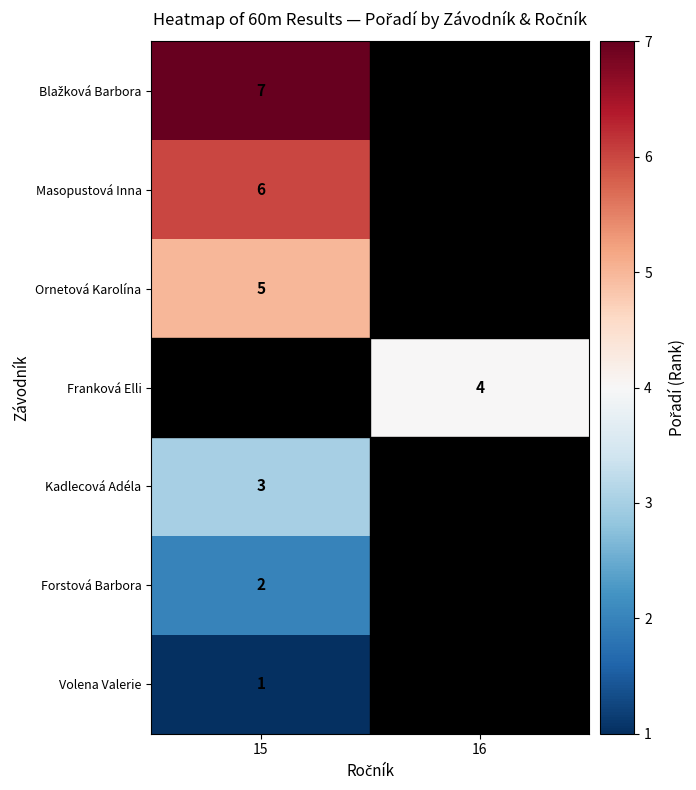

The Masopustová Inna series shows 6 at 15. True or false?

True